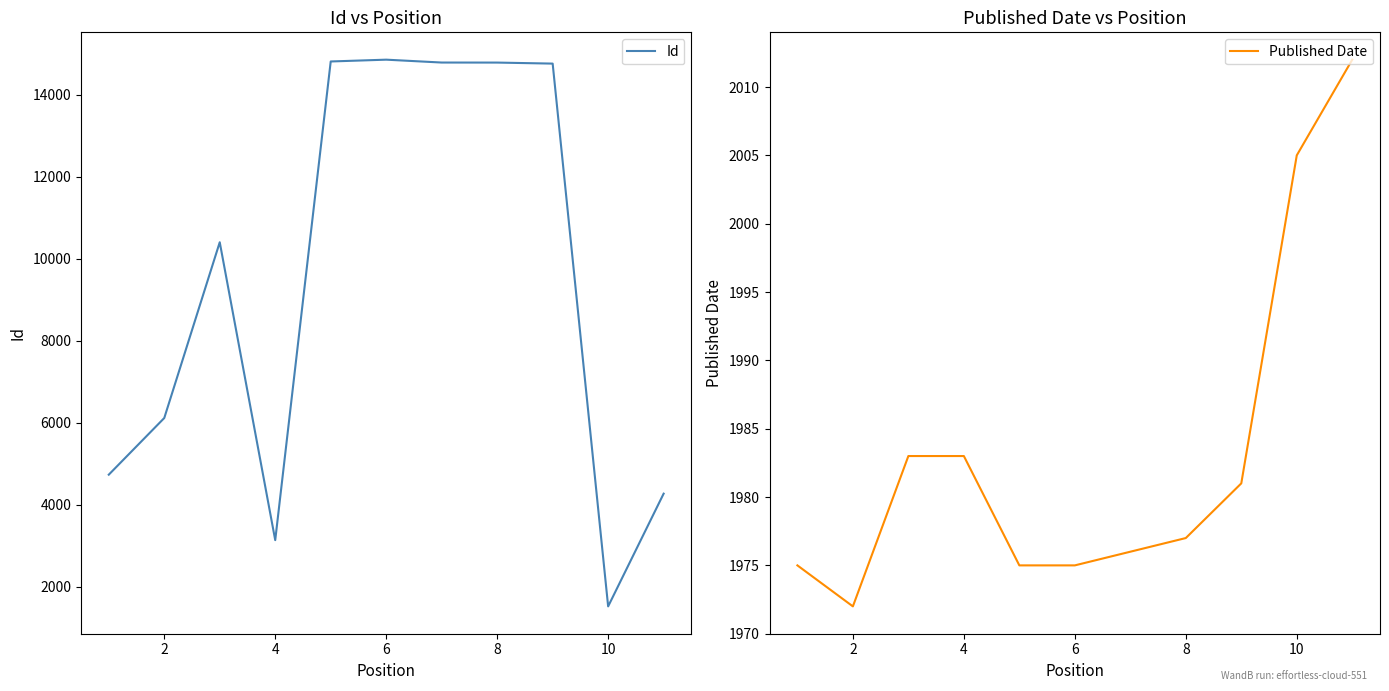

Reading left to right, list all the values displayed in this chart.

Id: 4733	6115	10403	3136	14813	14857	14787	14786	14761	1520	4270
Published Date: 1975	1972	1983	1983	1975	1975	1976	1977	1981	2005	2012